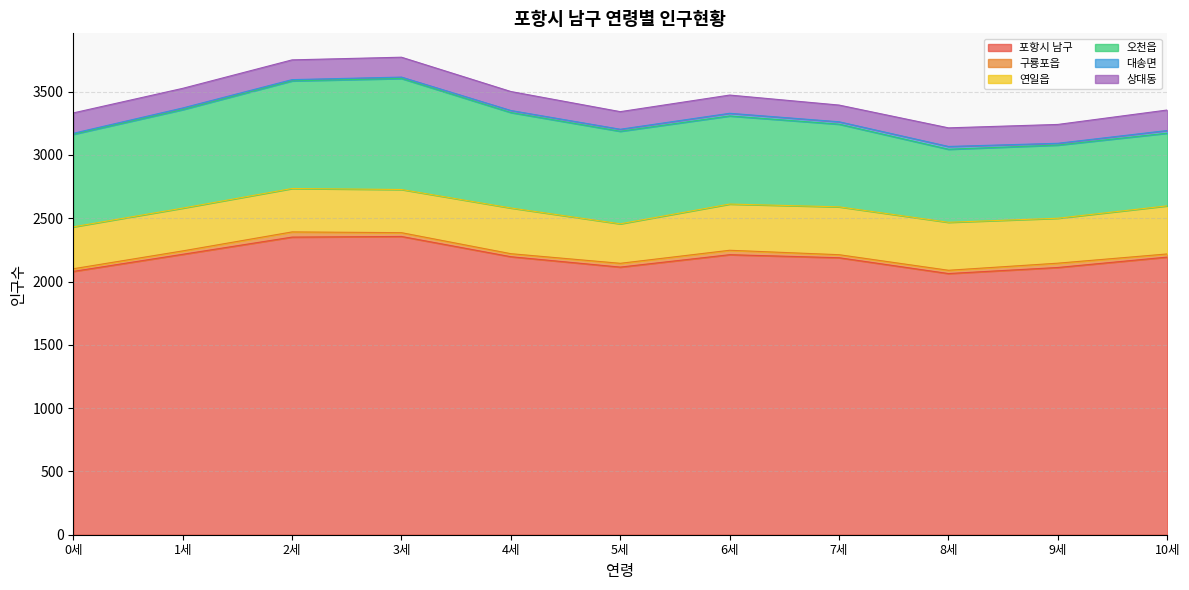

What is the difference between the highest and lowest values at 0세?

2072